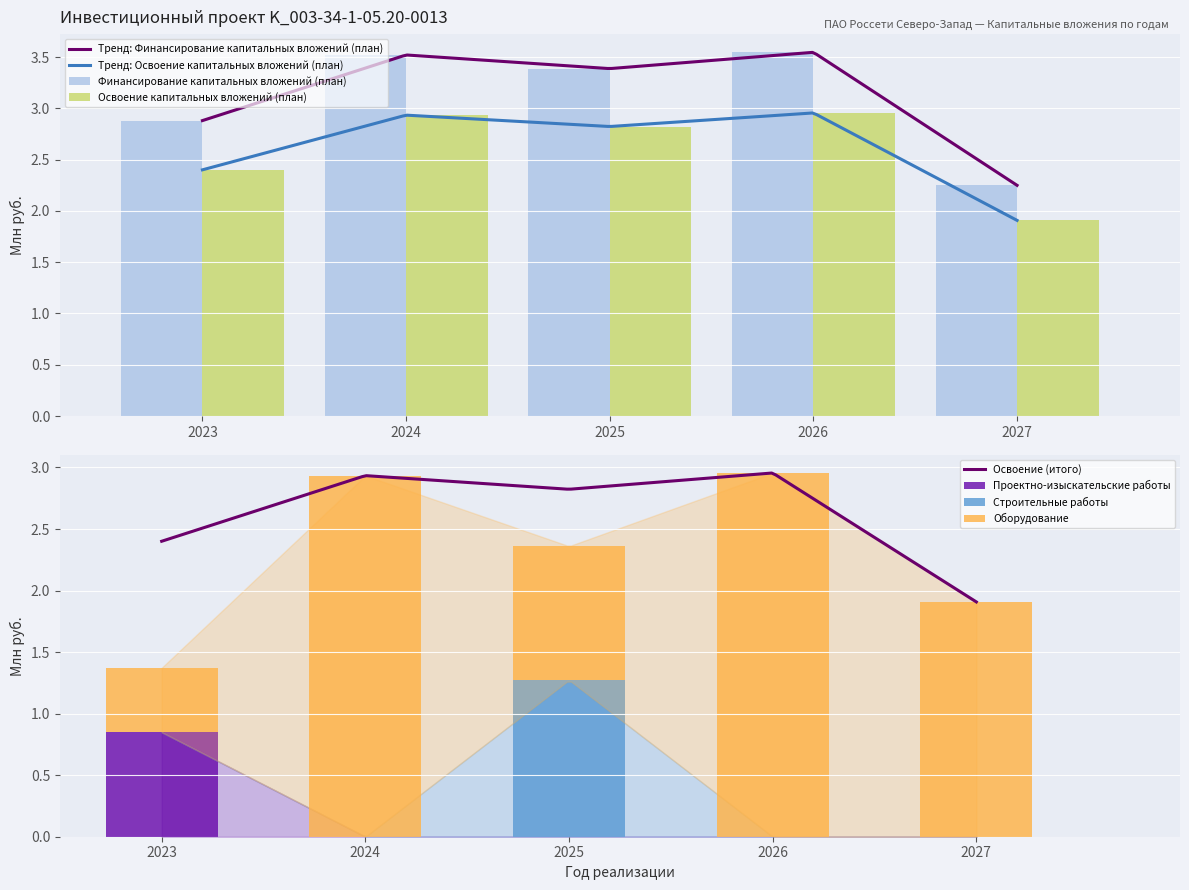

Reading left to right, extract all data points from this chart.

Финансирование капитальных вложений (план): 2.9	3.5	3.4	3.5	2.2
Освоение капитальных вложений (план): 2.4	2.9	2.8	3.0	1.9
Проектно-изыскательские работы: 0.8	0.0	0.0	0.0	0.0
Строительные работы: 0.0	0.0	1.3	0.0	0.0
Оборудование: 0.5	2.9	1.1	3.0	1.9